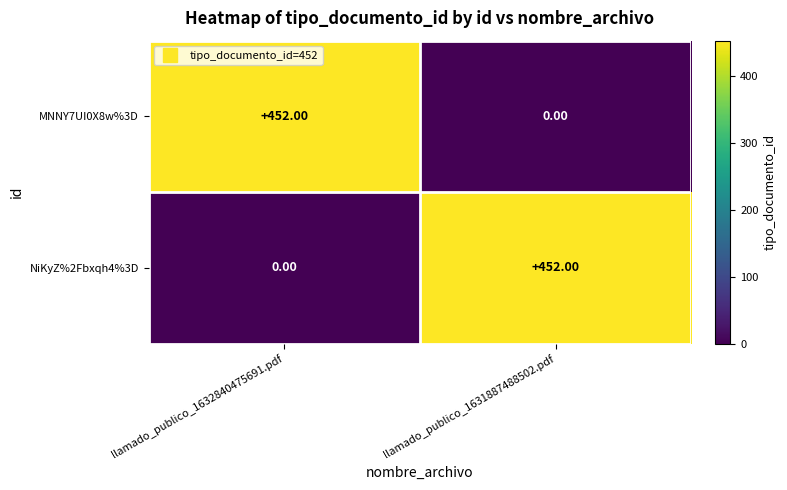

Is the value of NiKyZ%2Fbxqh4%3D at llamado_publico_1631887488502.pdf greater than the value of MNNY7UI0X8w%3D at llamado_publico_1631887488502.pdf?

Yes